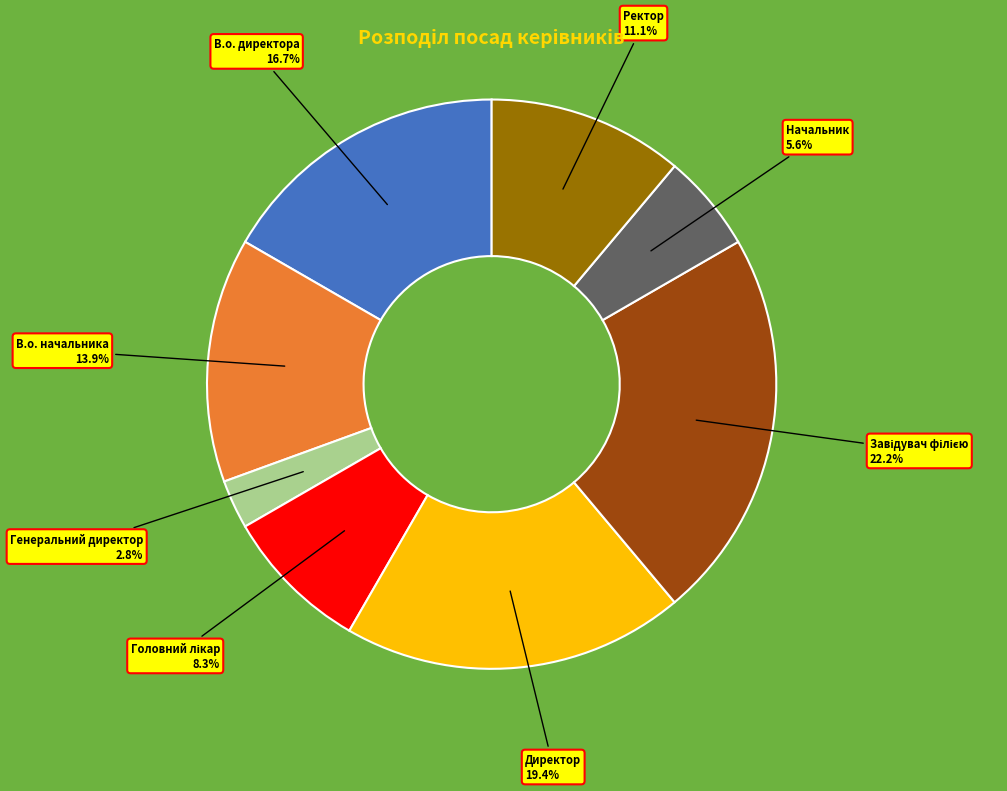

Does Ректор represent more than half of the total?

No